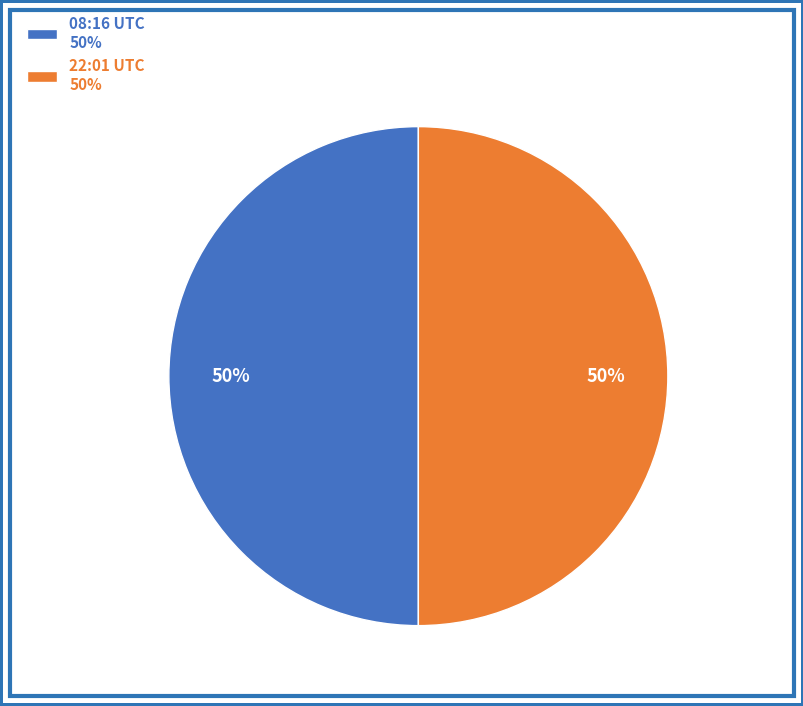

True or false: 08:16 UTC 50% accounts for 50% of the total.

True